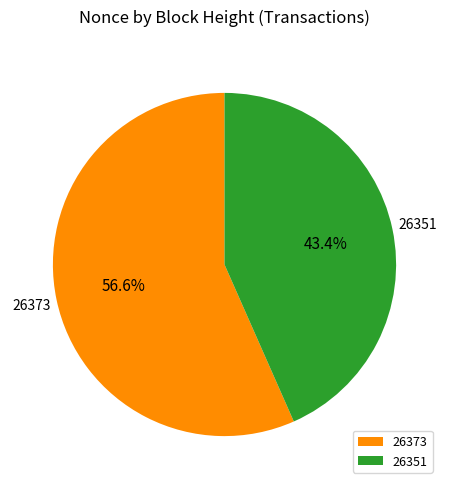

Is there any slice that represents more than half of the pie?

Yes